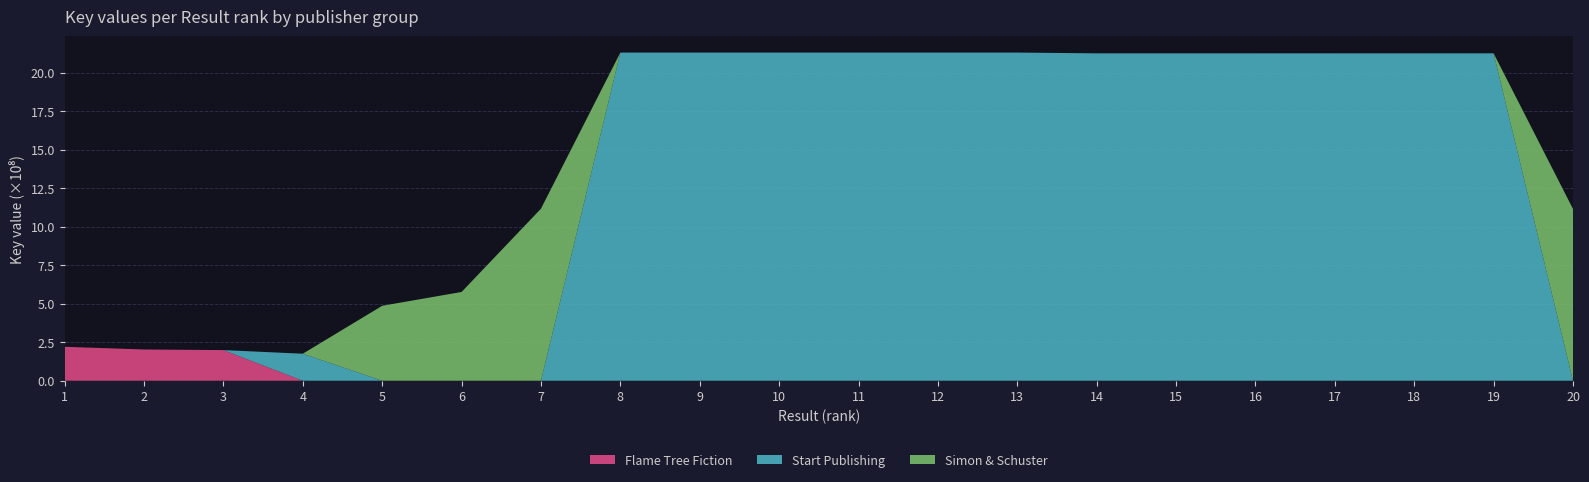

Reading left to right, list all the values displayed in this chart.

Flame Tree Fiction: 220152292	202814572	198788166	0	0	0	0	0	0	0	0	0	0	0	0	0	0	0	0	0
Start Publishing: 0	0	0	175303279	0	0	0	2129749647	2129749820	2129749736	2129749941	2129750169	2129749909	2124777924	2124786857	2124775931	2124775994	2124785247	2124886770	0
Simon & Schuster: 0	0	0	0	486304769	576093451	1116465063	0	0	0	0	0	0	0	0	0	0	0	0	1114873268